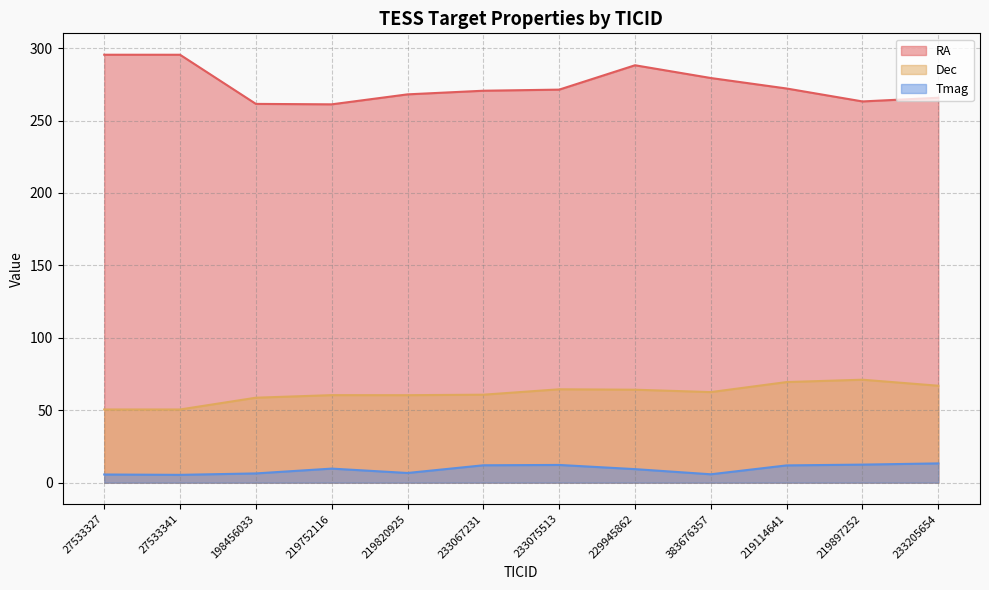

What is the sum of all Dec values?

739.9